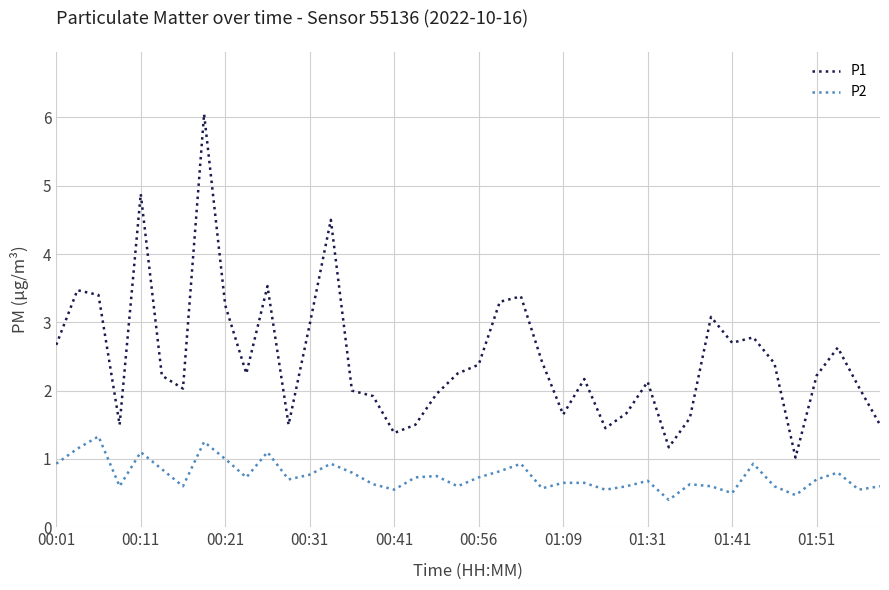

List the series in order of their peak value, highest first.

P1, P2